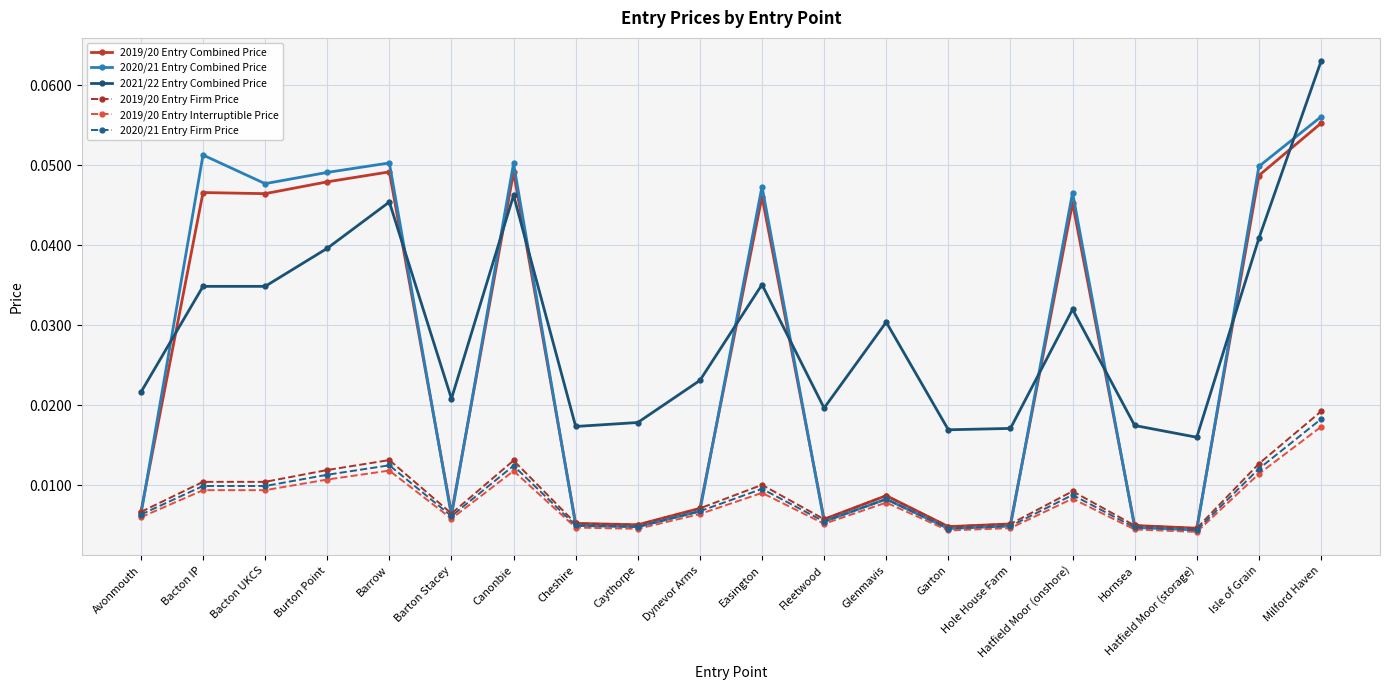

Which category has the highest value across all series?

Milford Haven